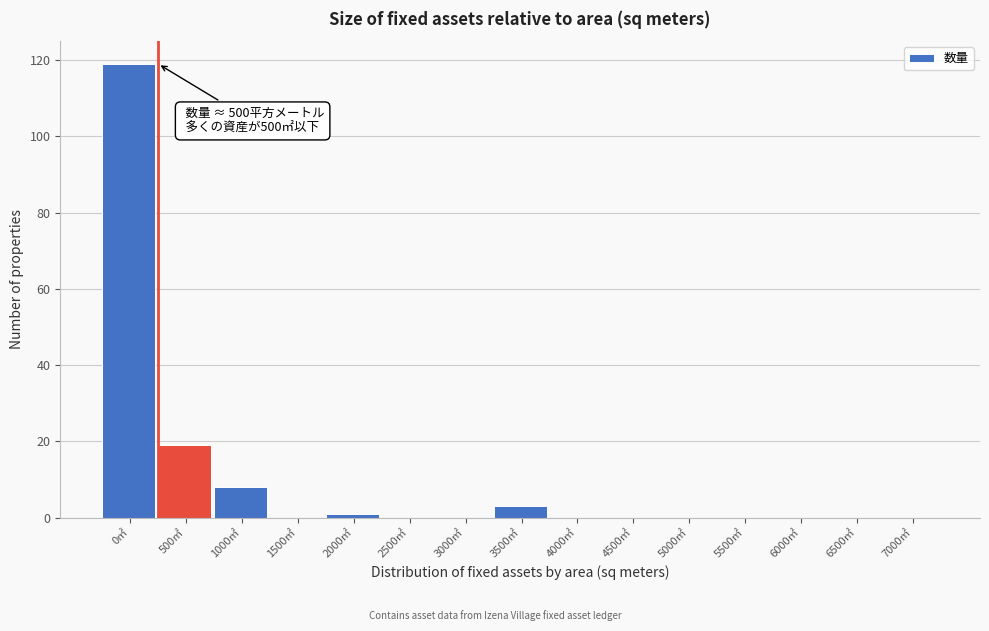

Reading right to left, what are all the values shown in this chart?

7000㎡=0	6500㎡=0	6000㎡=0	5500㎡=0	5000㎡=0	4500㎡=0	4000㎡=0	3500㎡=3	3000㎡=0	2500㎡=0	2000㎡=1	1500㎡=0	1000㎡=8	500㎡=19	0㎡=119